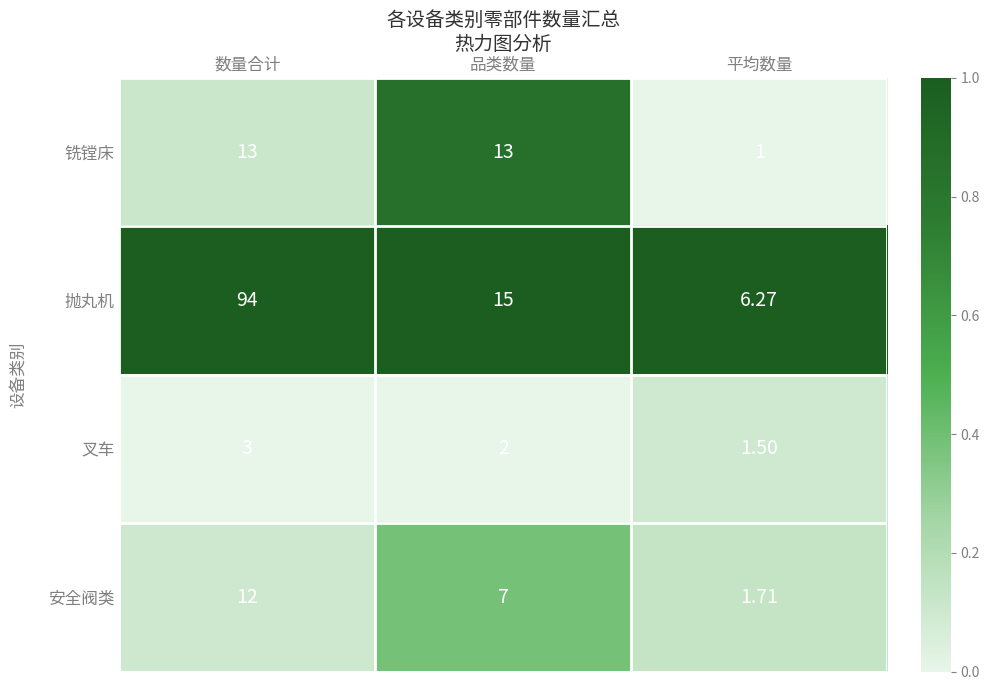

List the labels in order of 安全阀类 value, smallest first.

平均数量, 品类数量, 数量合计